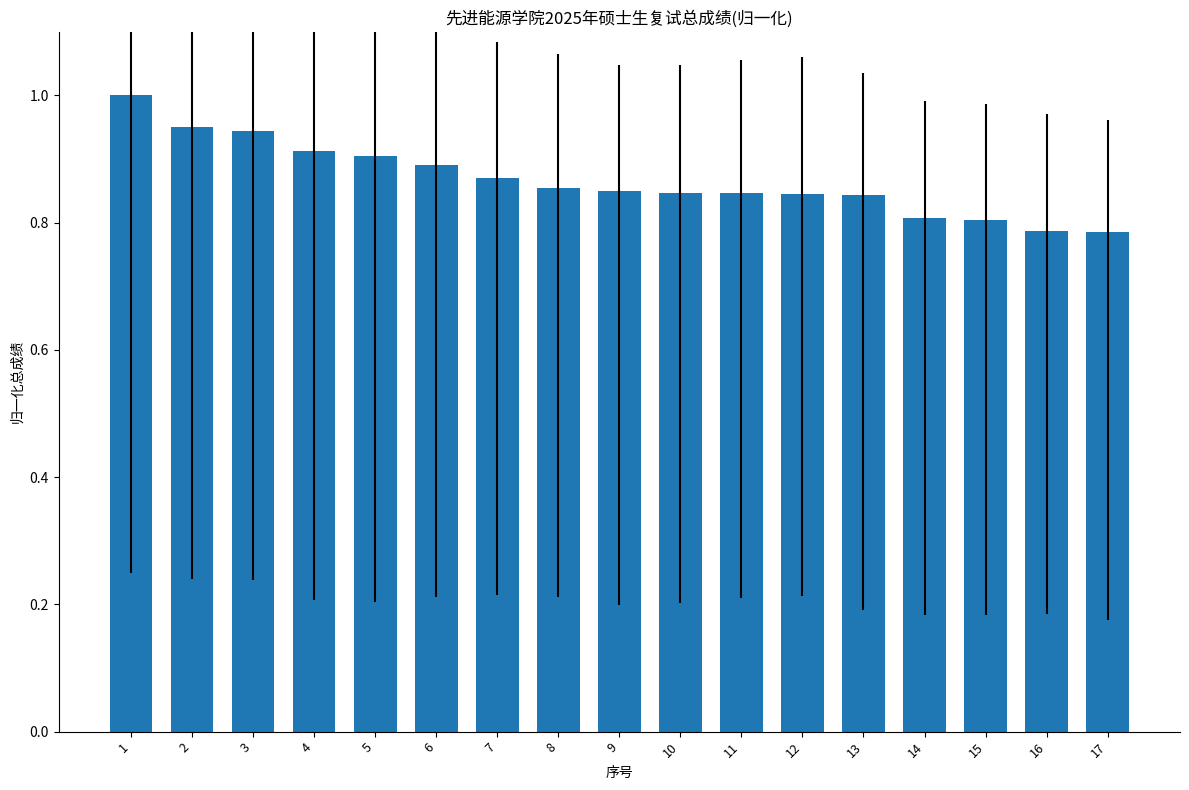

What is the difference between the second highest and minimum values?

0.2